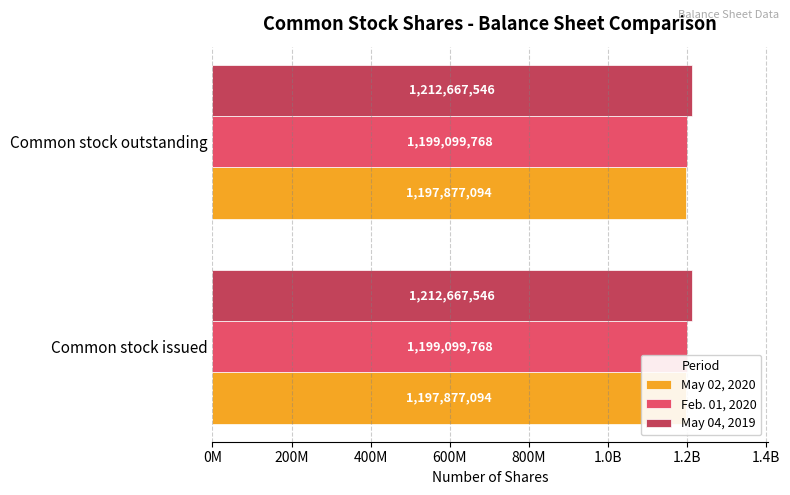

List the series in order of their peak value, lowest first.

May 02, 2020, Feb. 01, 2020, May 04, 2019